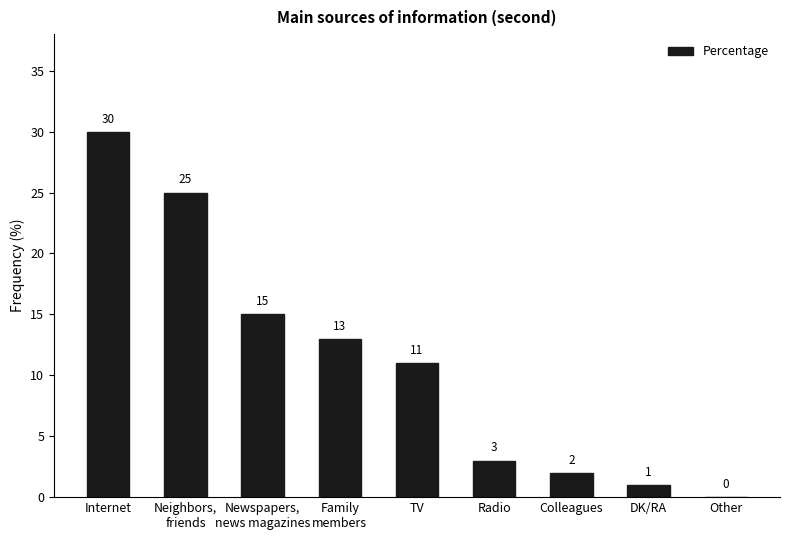

Does the chart contain stacked bars?

No